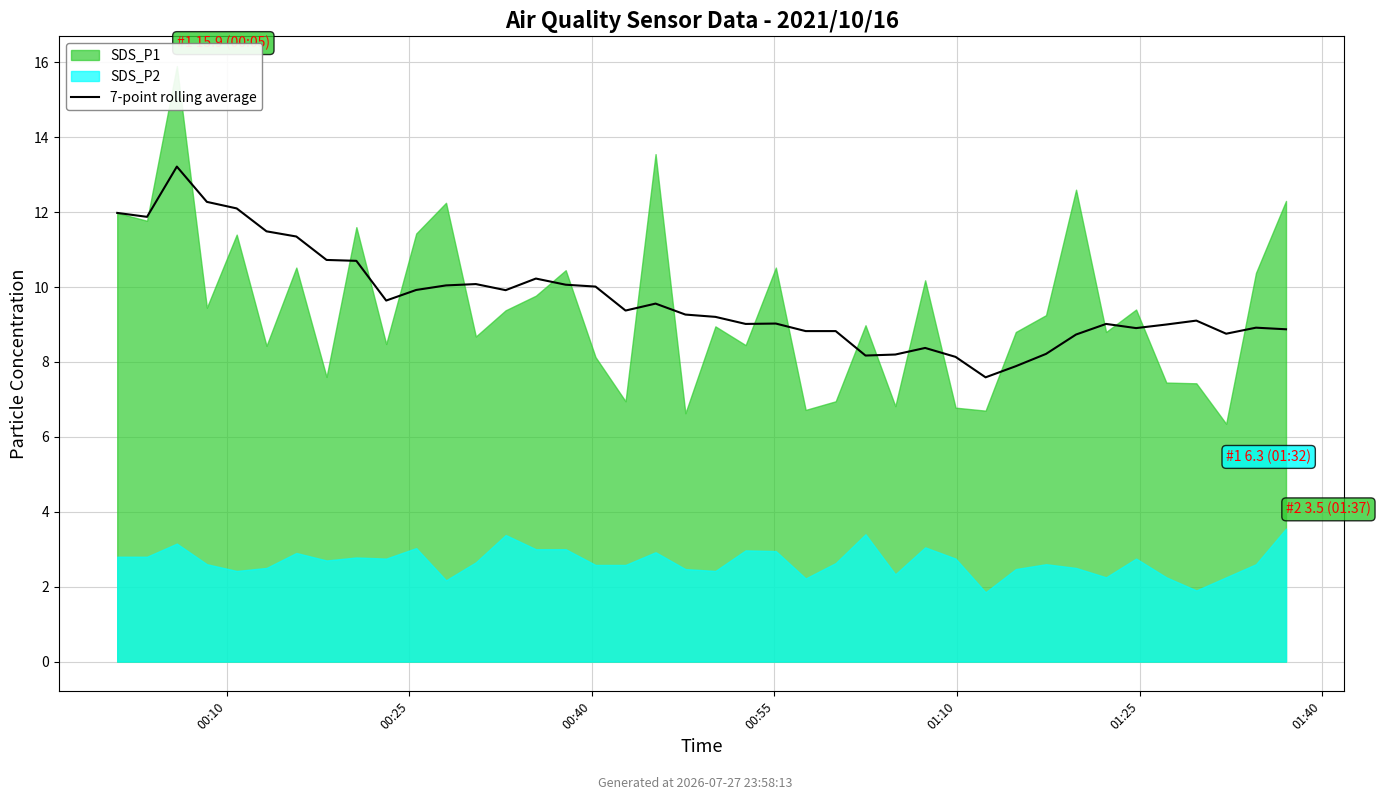

What is the sum of all values?

386.6